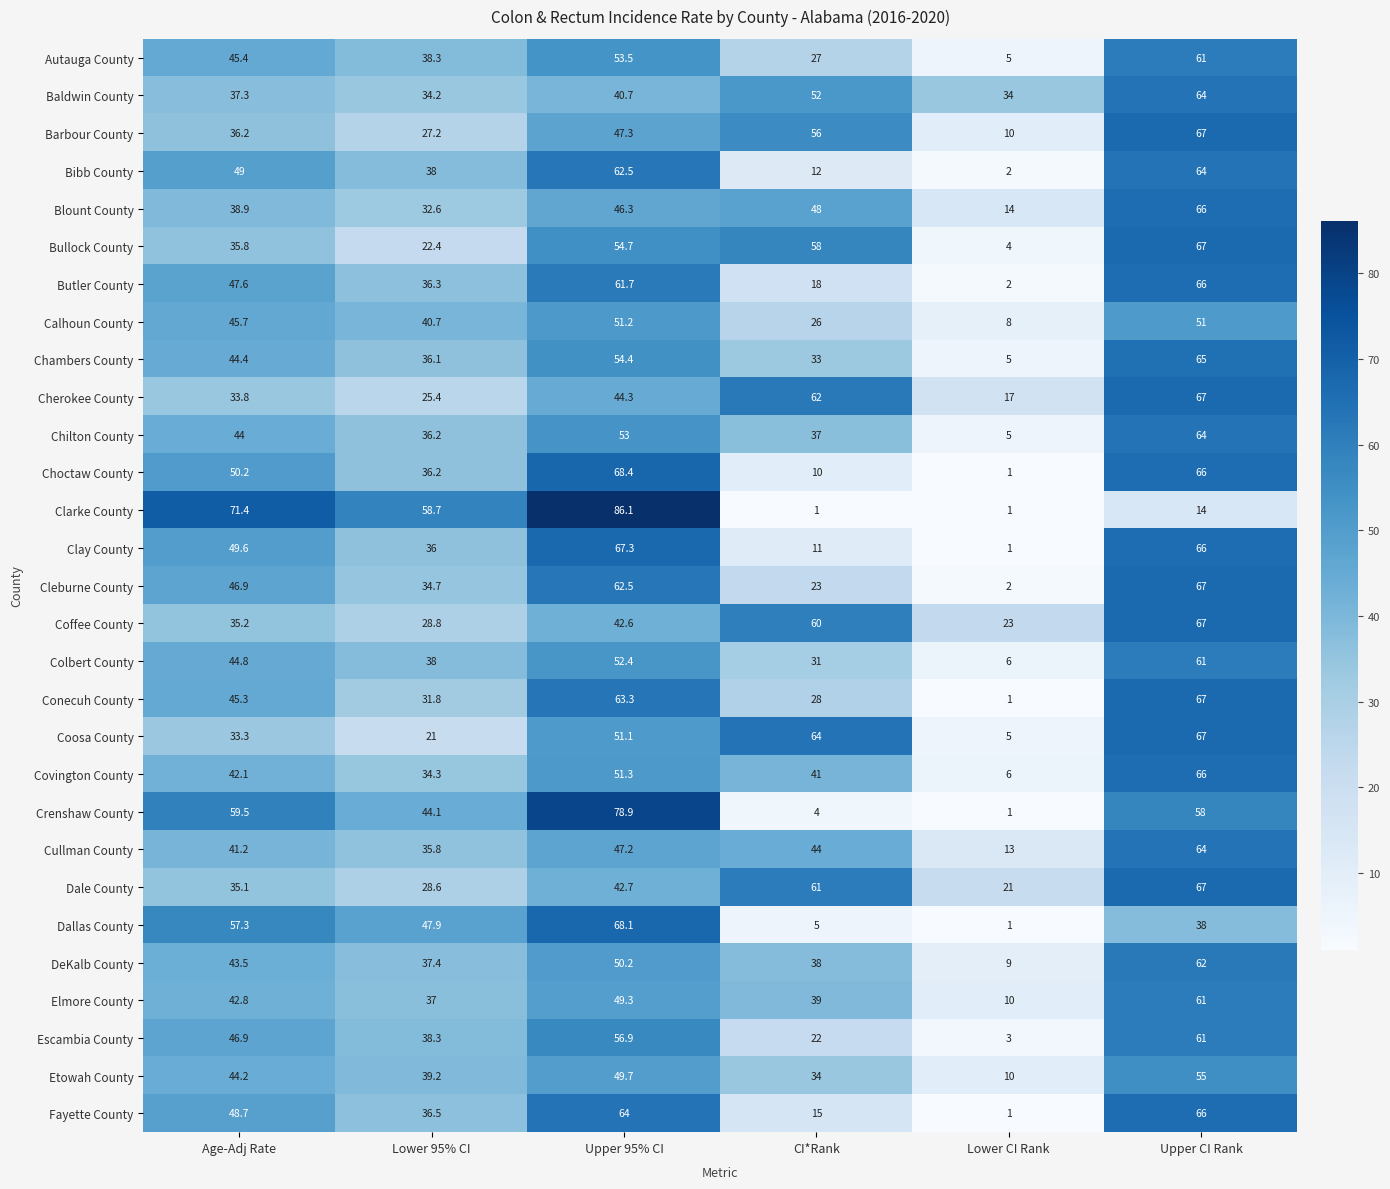

Is it true that Conecuh County equals 45.3 at Age-Adj Rate?

True